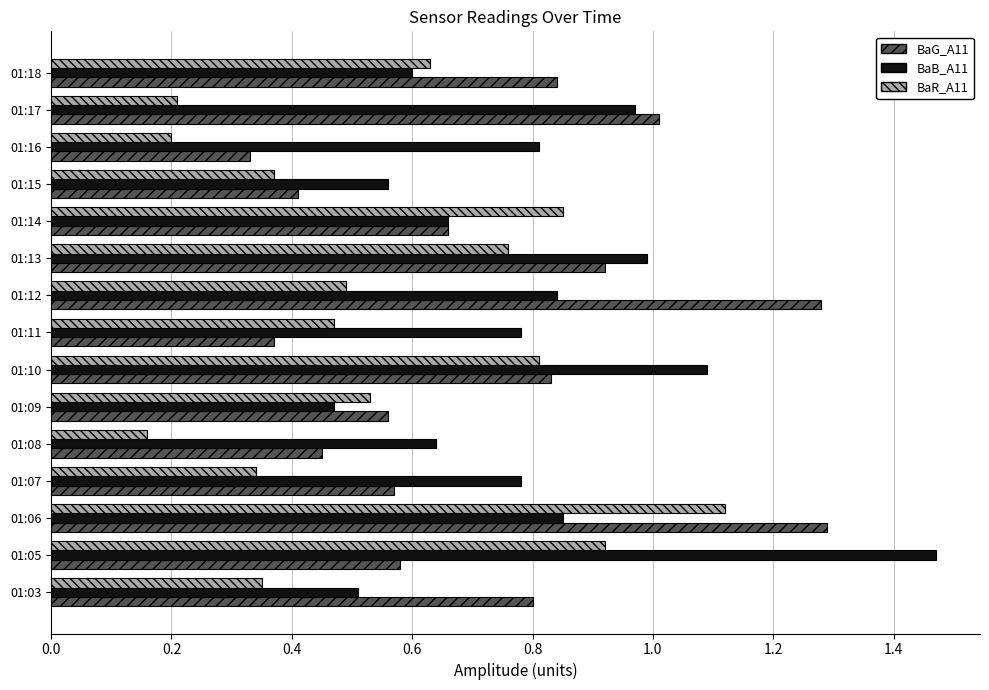

Which category has the lowest value in the BaR_A11 series?

01:08